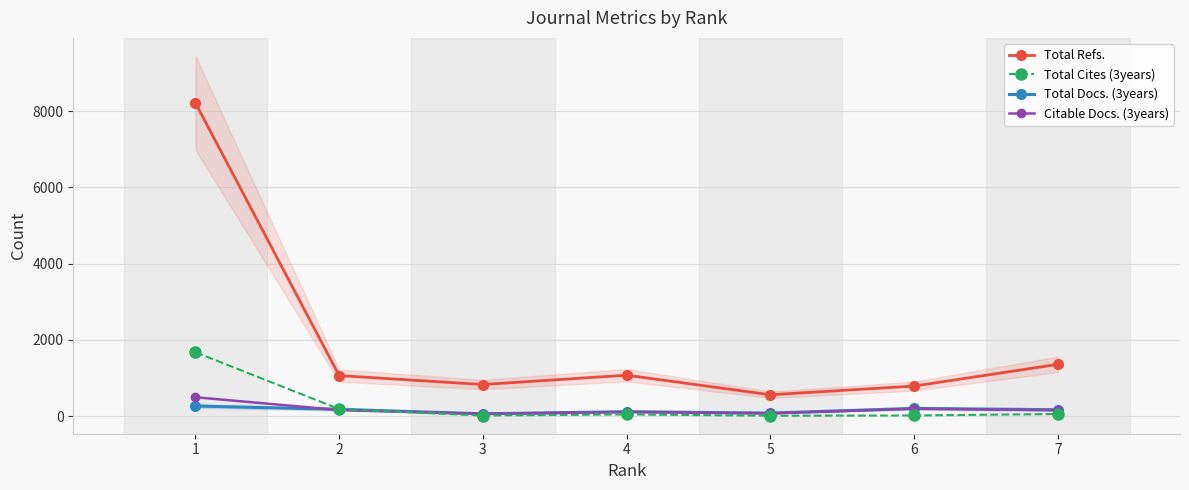

Where is the first local maximum for Total Docs. (3years)?

4